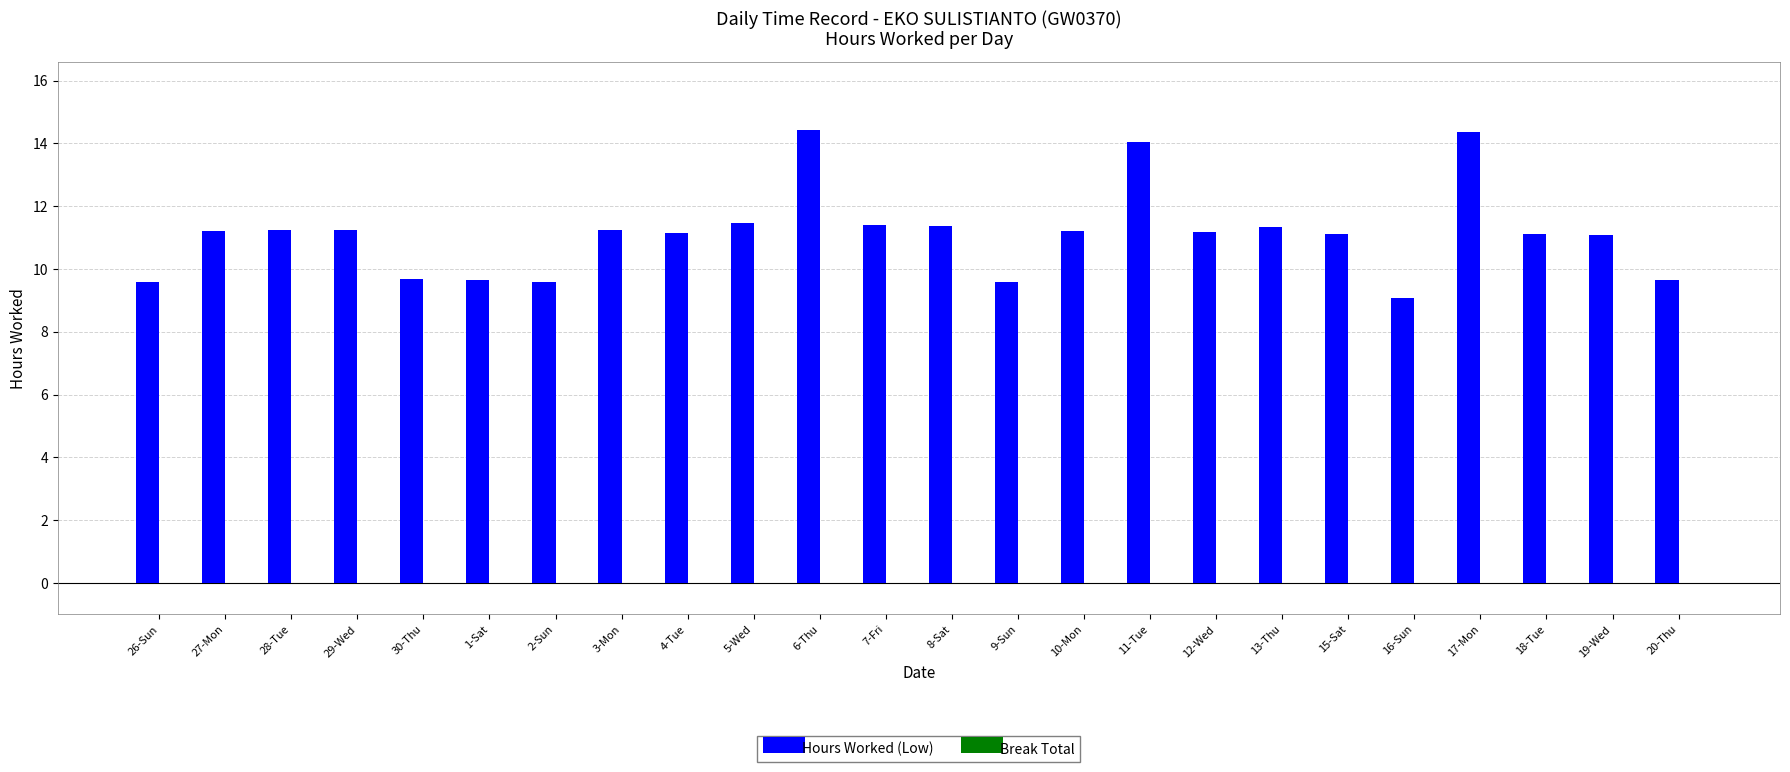

Approximately how many times larger is the value at 13-Thu compared to 7-Fri?

1.0